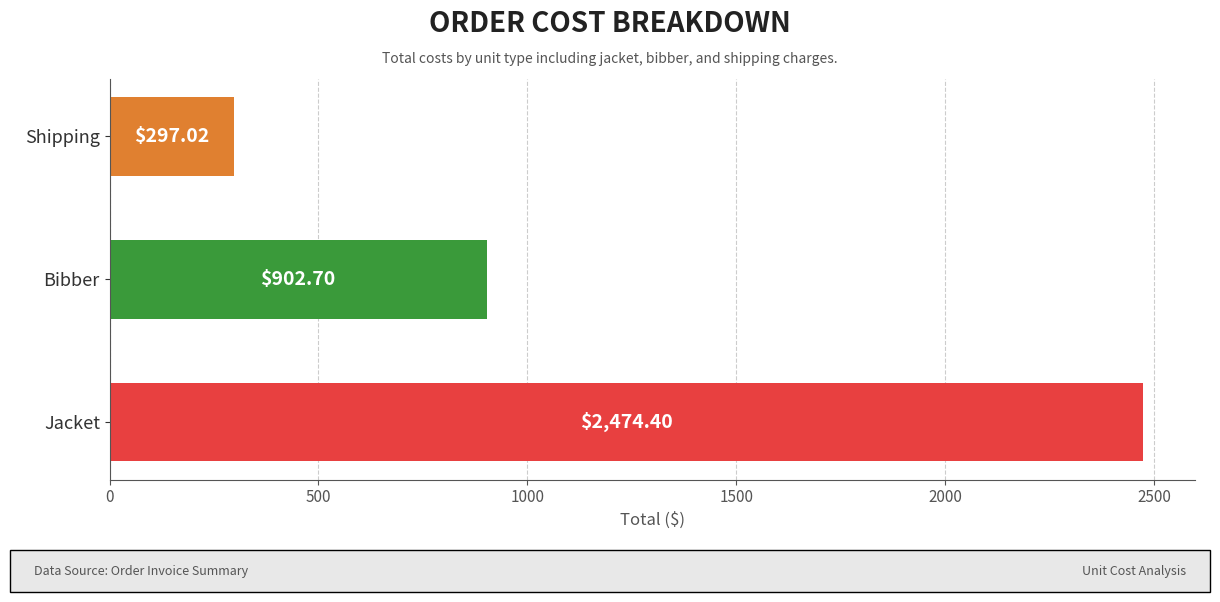

Rank the categories by value from highest to lowest.

Jacket, Bibber, Shipping